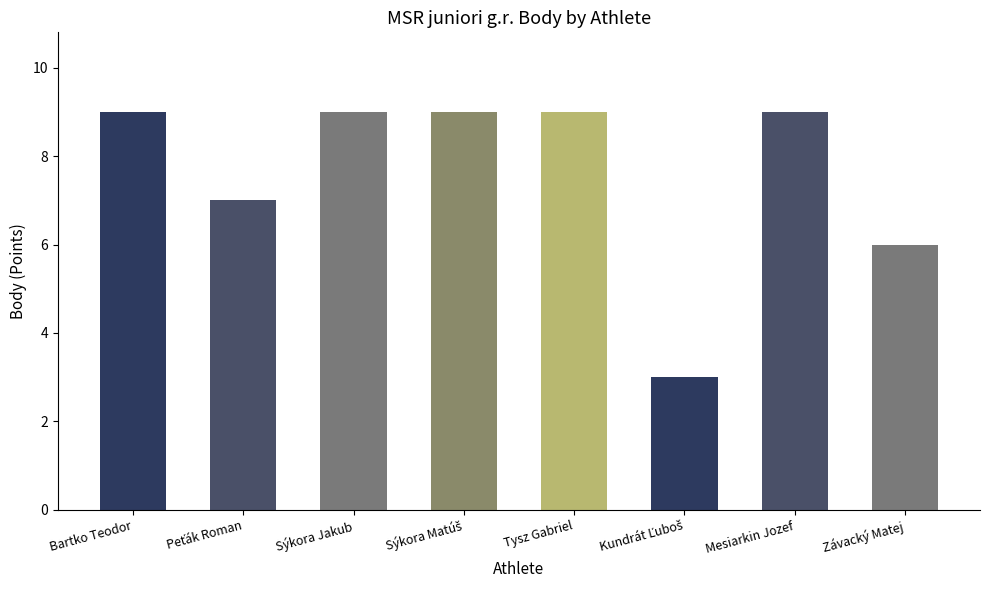

Is it true that the value at Peťák Roman is 4?

False